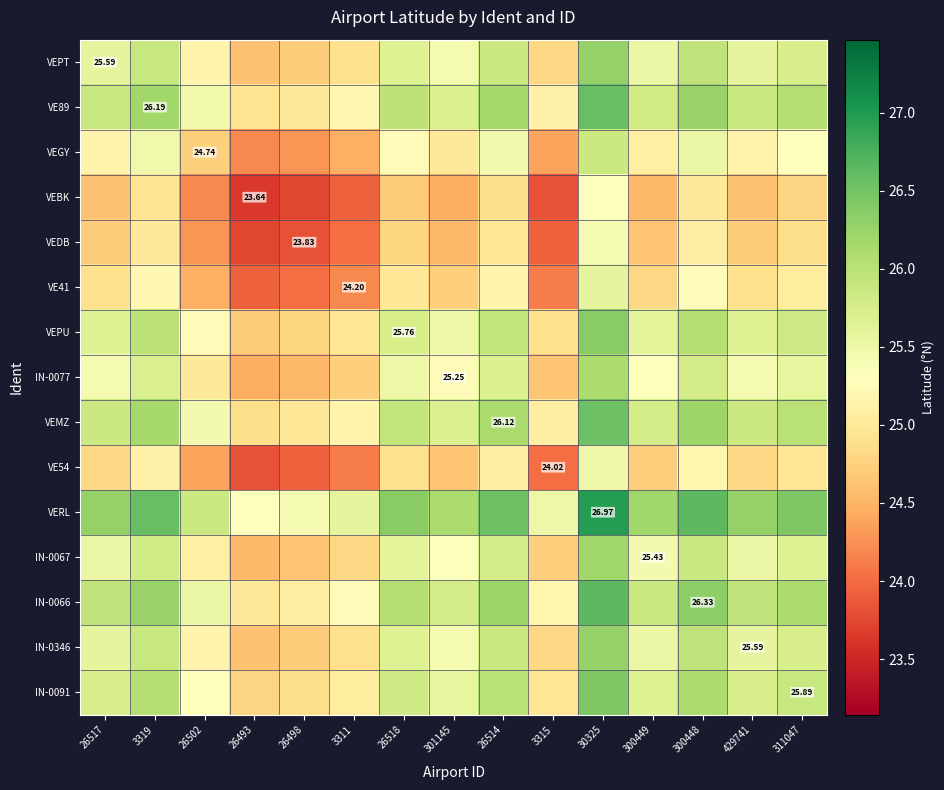

What is the greatest value displayed?

27.0